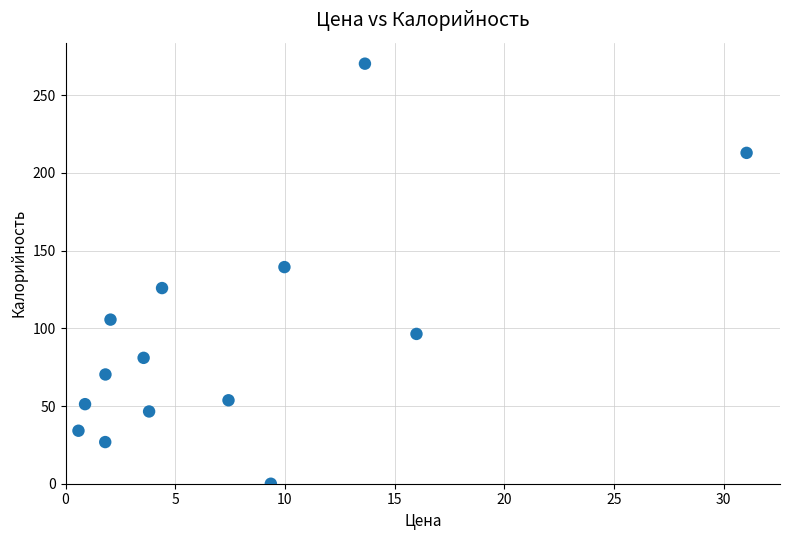

What is the range of X values (max minus min)?

30.5